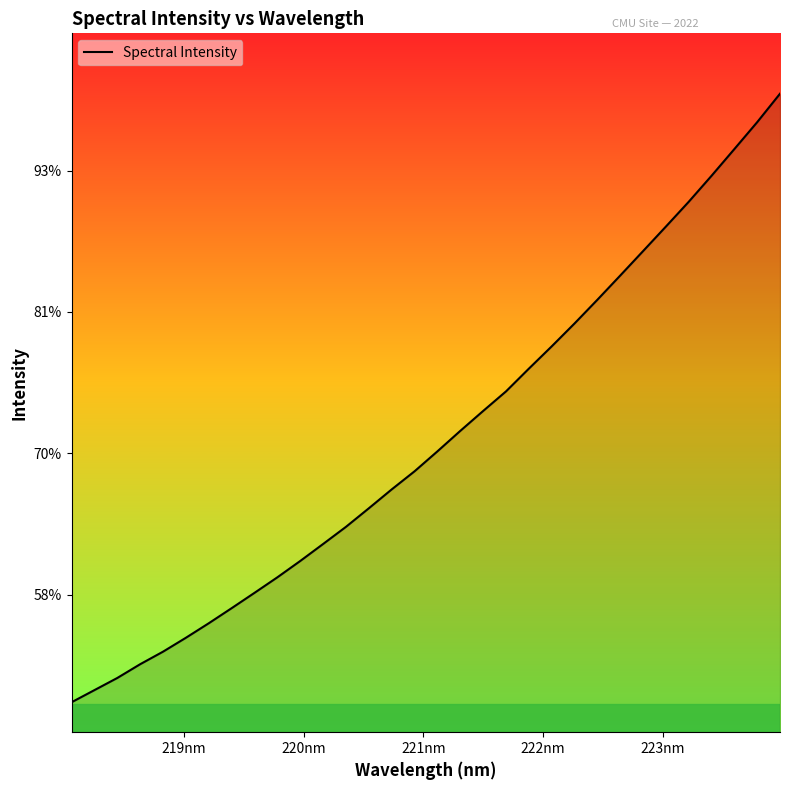

Does the chart display data point markers on the line(s)?

No